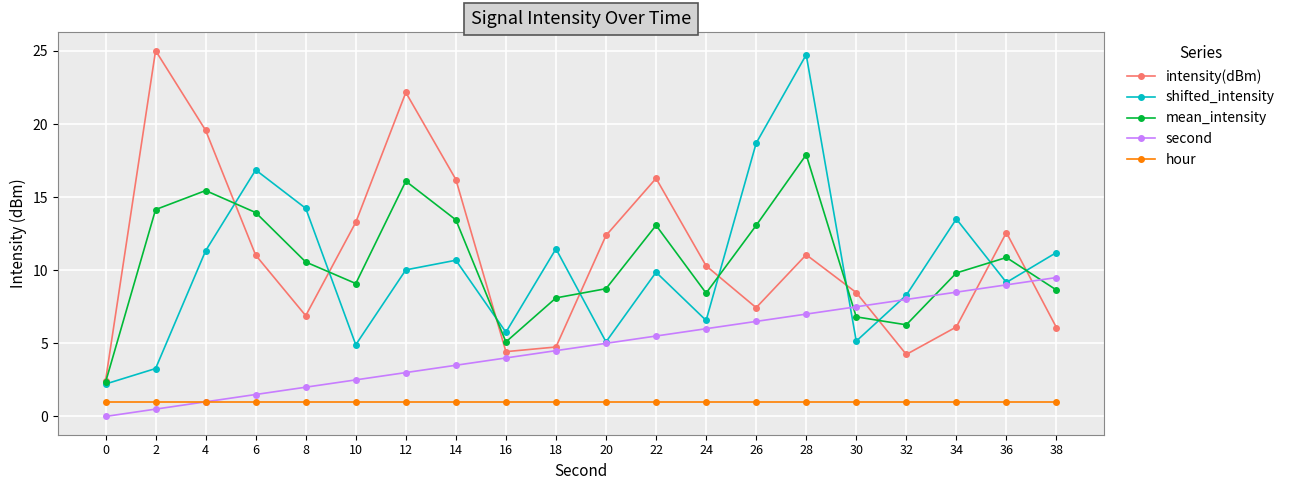

Which series has the largest total across all categories?

intensity(dBm)